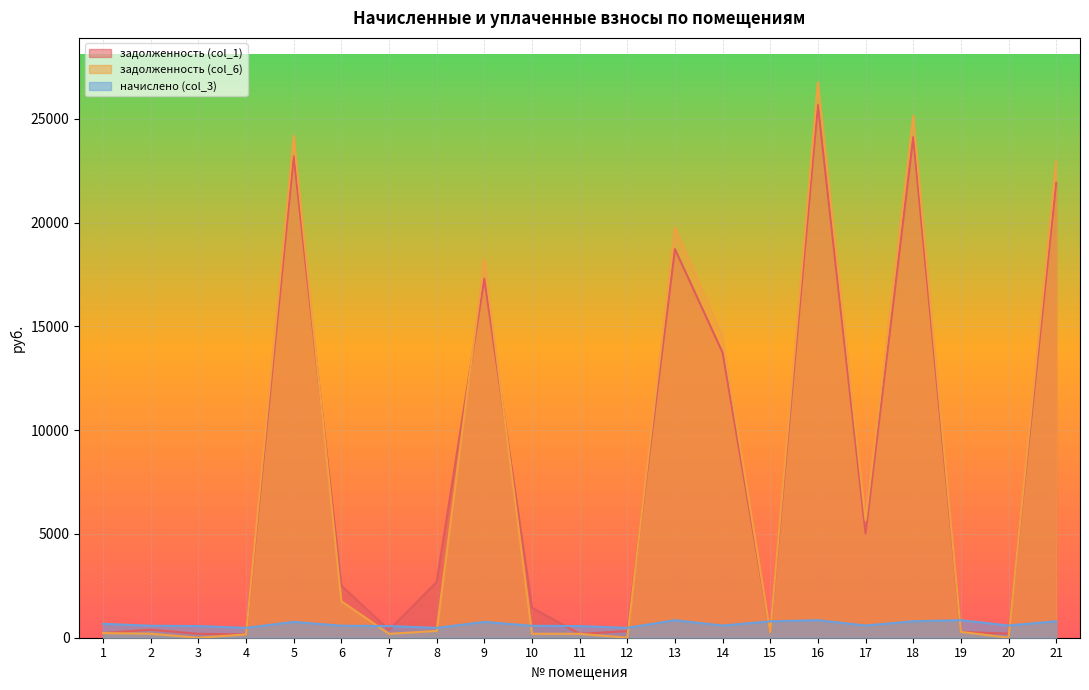

What is the difference between the second highest and second lowest values in the задолженность (col_1) series?

23932.4